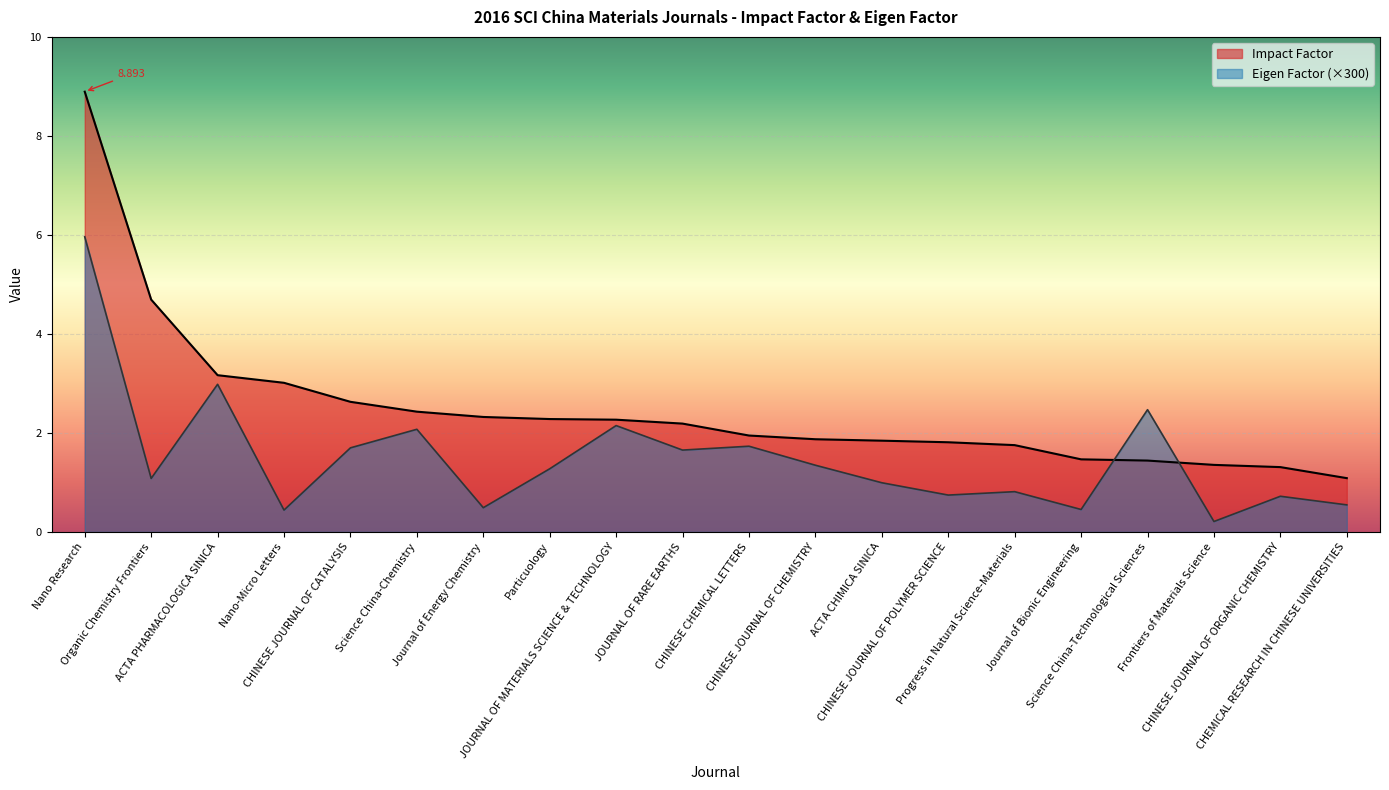

How many intersections are there between Impact Factor and Eigen Factor?

2